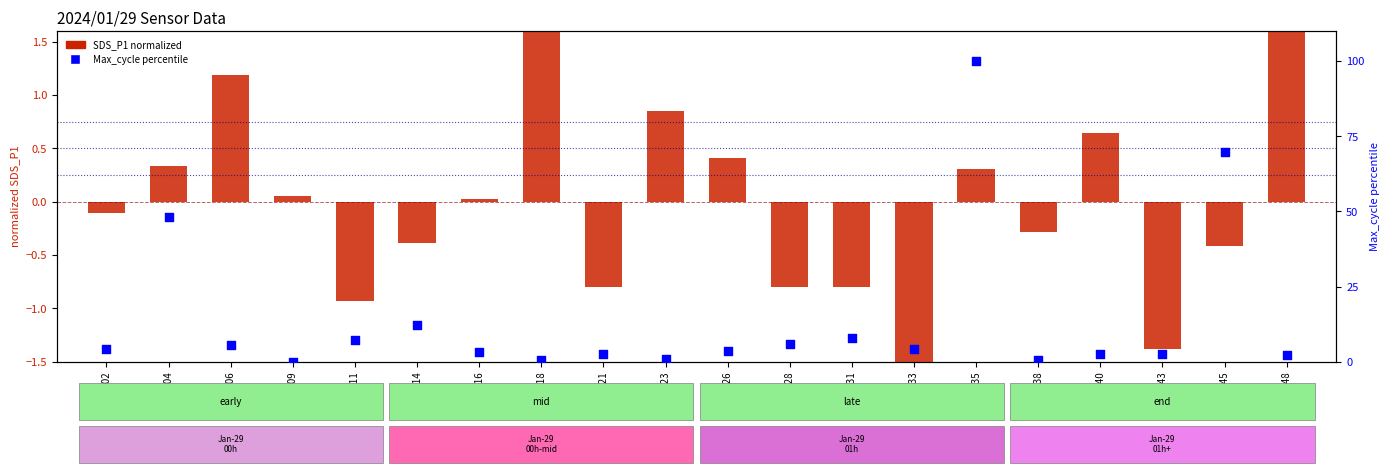

Which series has the largest total across all categories?

Max_cycle percentile